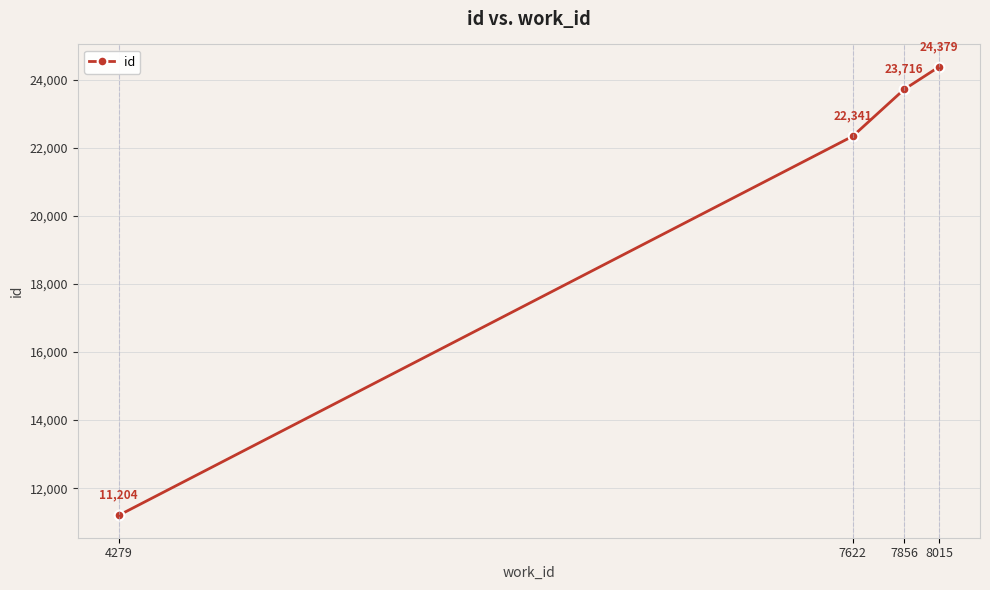

True or false: the data shows 13378 at 7856.

False